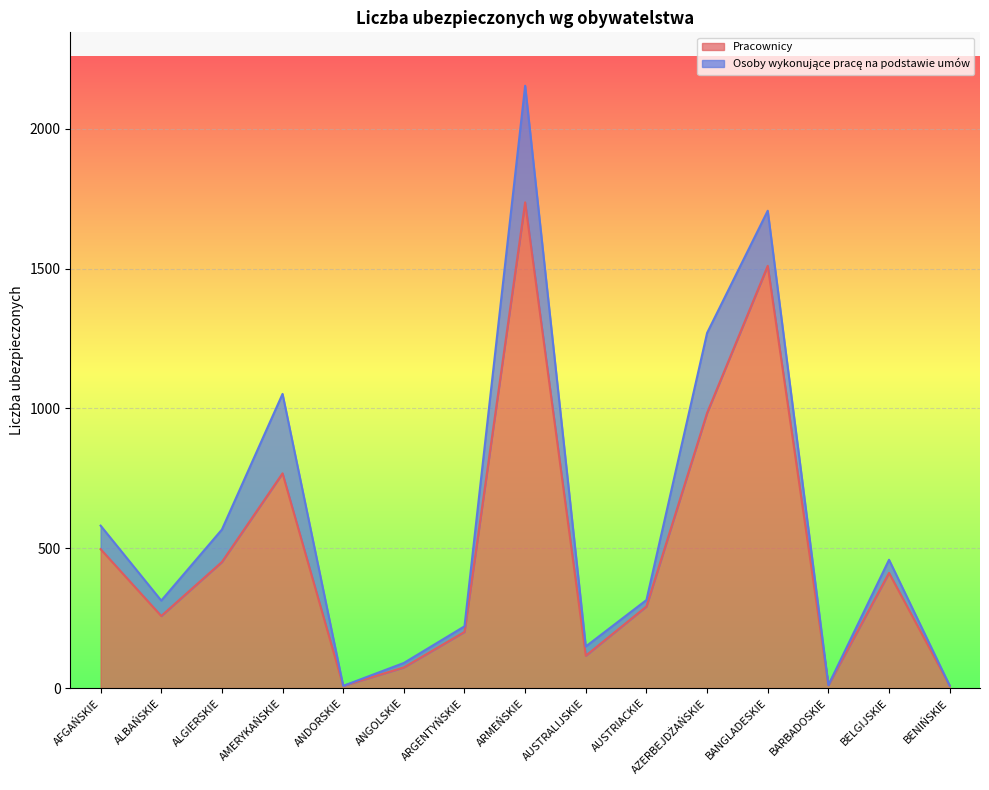

Rank the categories by value from lowest to highest.

ANDORSKIE, BENIŃSKIE, BARBADOSKIE, ANGOLSKIE, AUSTRALIJSKIE, ARGENTYŃSKIE, ALBAŃSKIE, AUSTRIACKIE, BELGIJSKIE, ALGIERSKIE, AFGAŃSKIE, AMERYKAŃSKIE, AZERBEJDŻAŃSKIE, BANGLADESKIE, ARMEŃSKIE